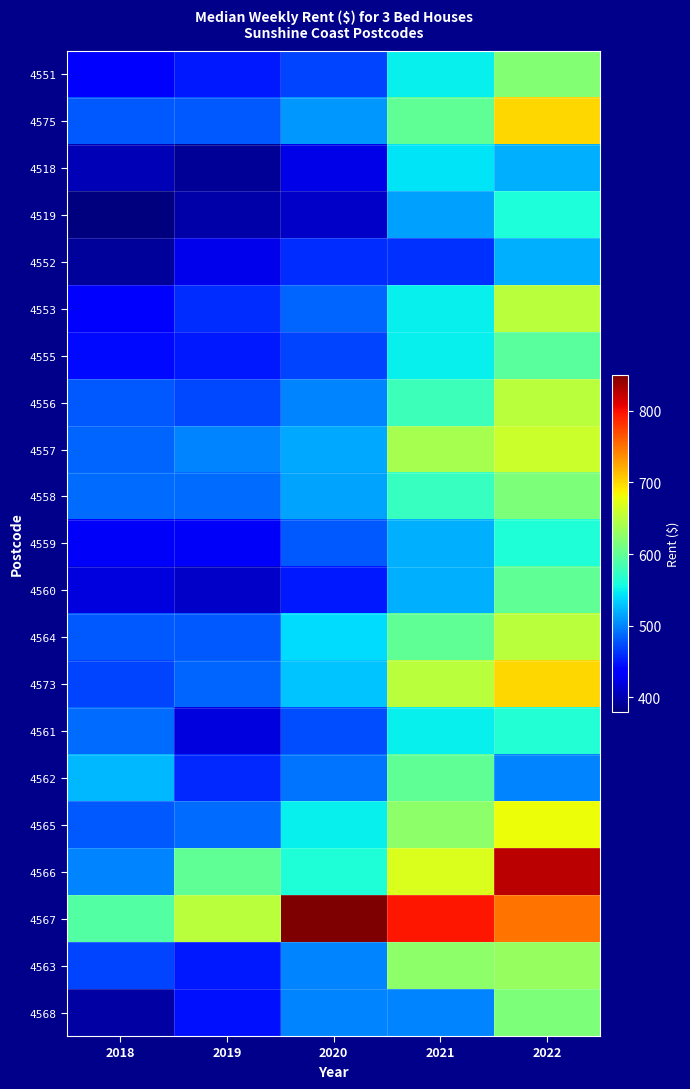

How many categories are shown in the chart?

5